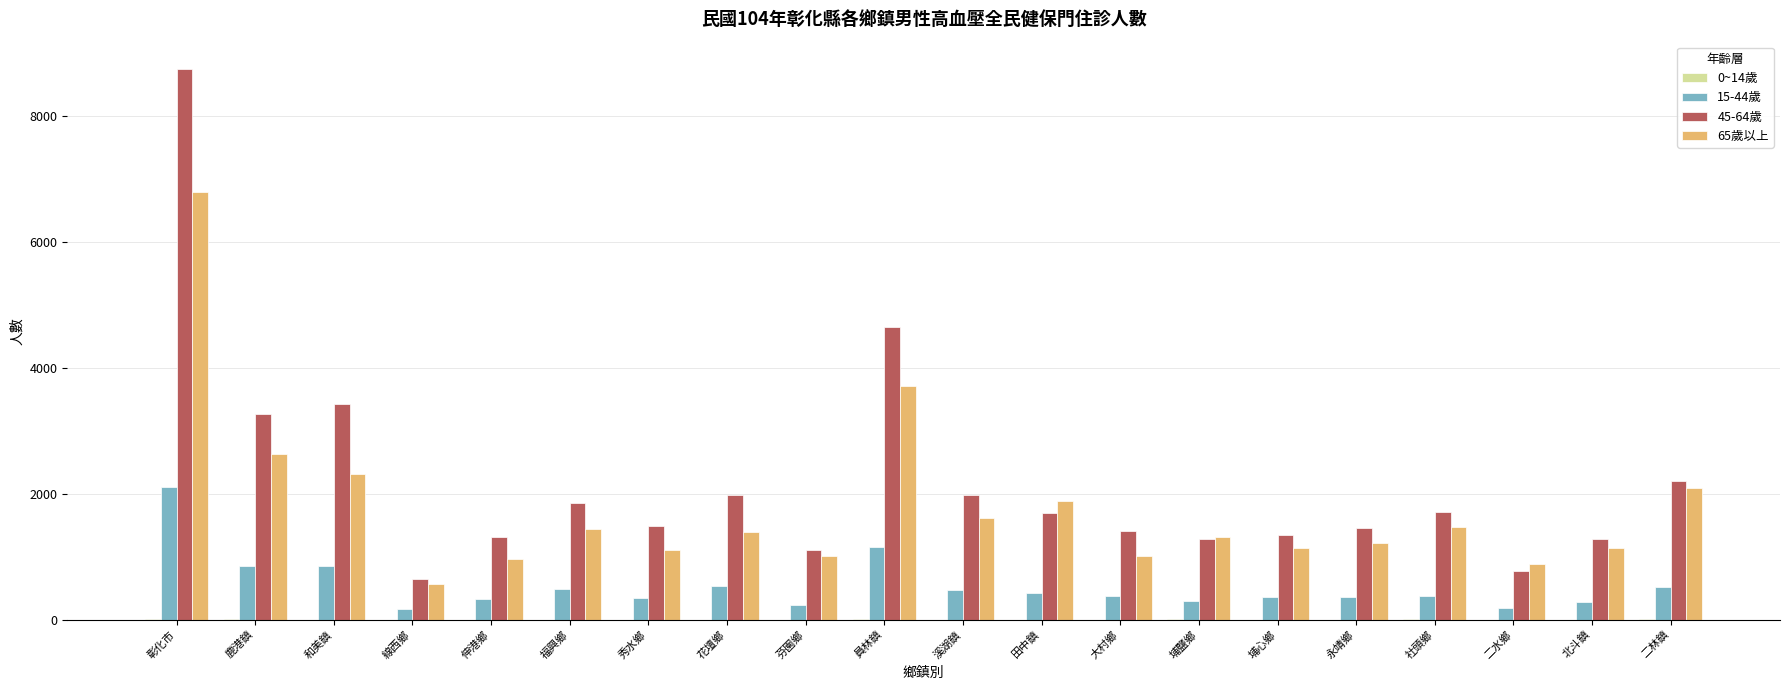

At which category does the chart reach its peak across all series?

彰化市